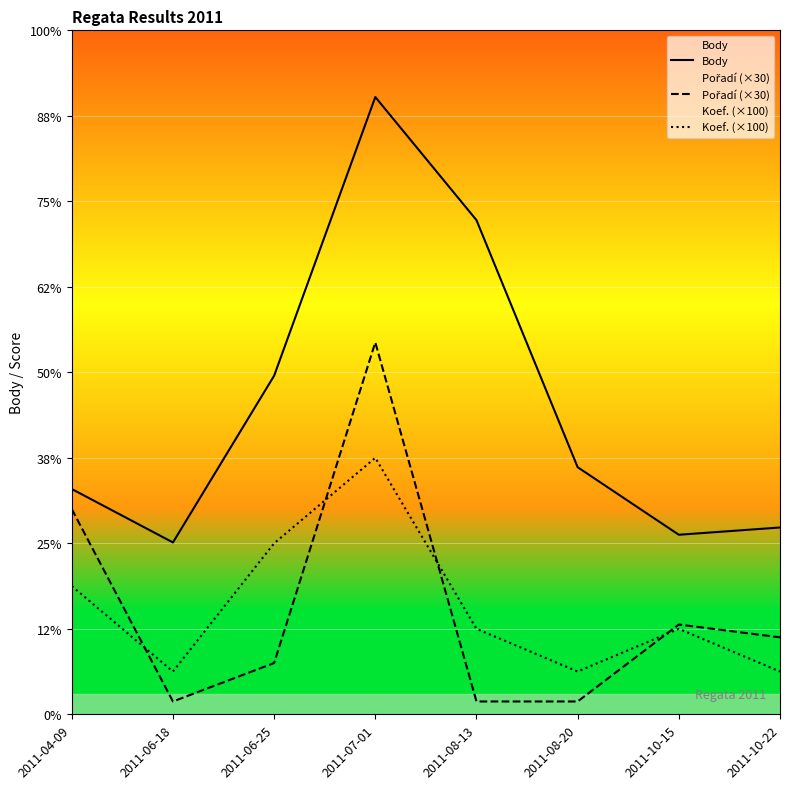

The Koef. (×100) series shows 24 at 2011-08-20. True or false?

False